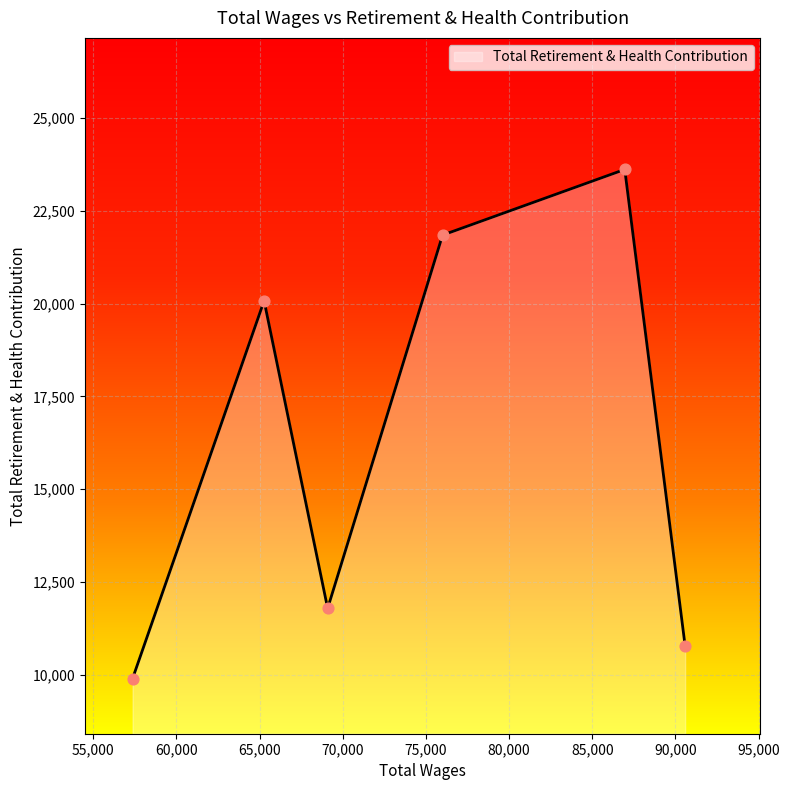

What is the maximum value shown in the chart?

23611